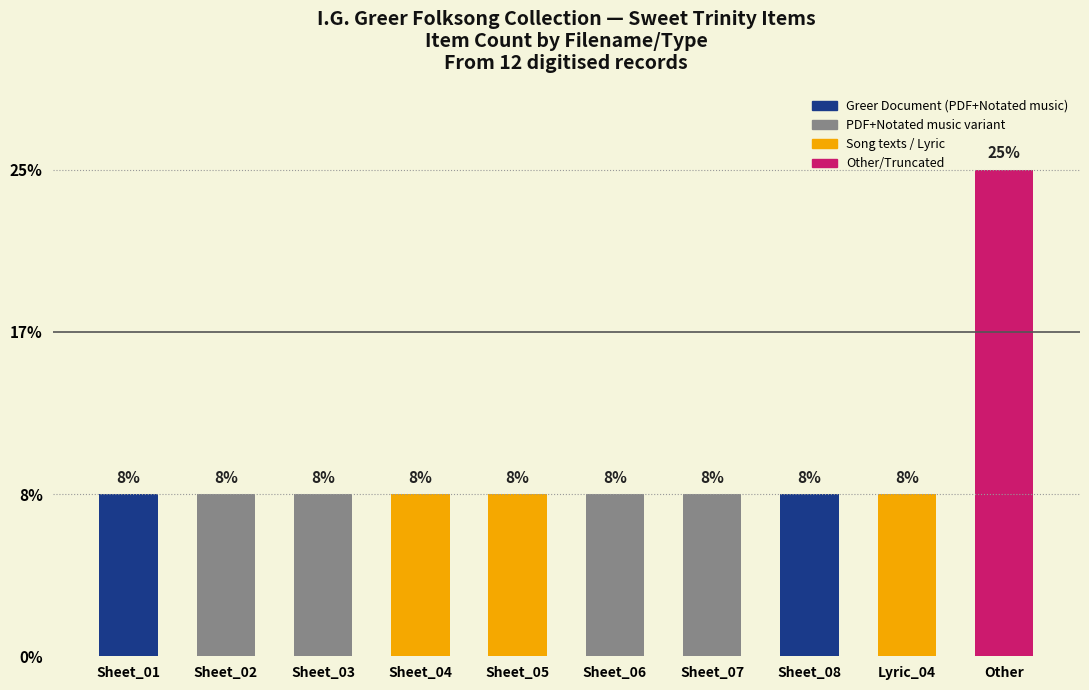

Are the bars horizontal?

No